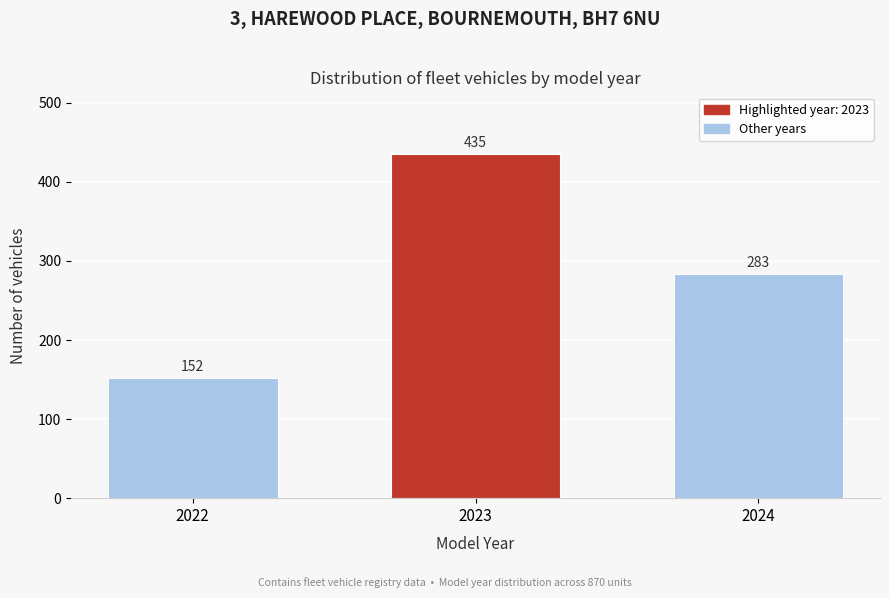

Reading left to right, what are all the values shown in this chart?

2022=152	2023=435	2024=283